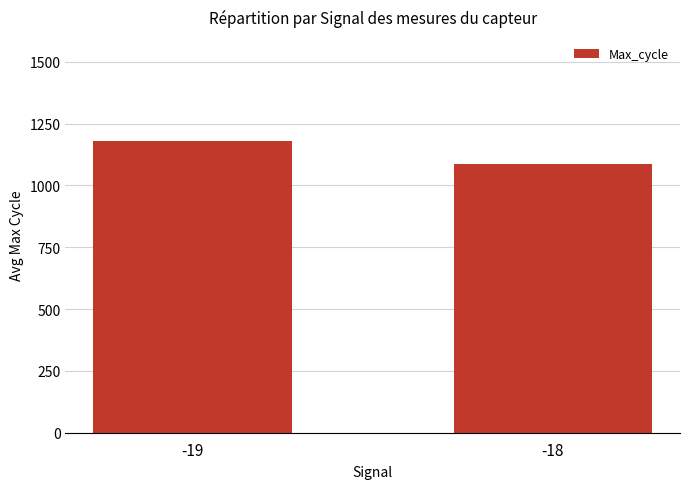

Rank the categories by value from lowest to highest.

-18, -19